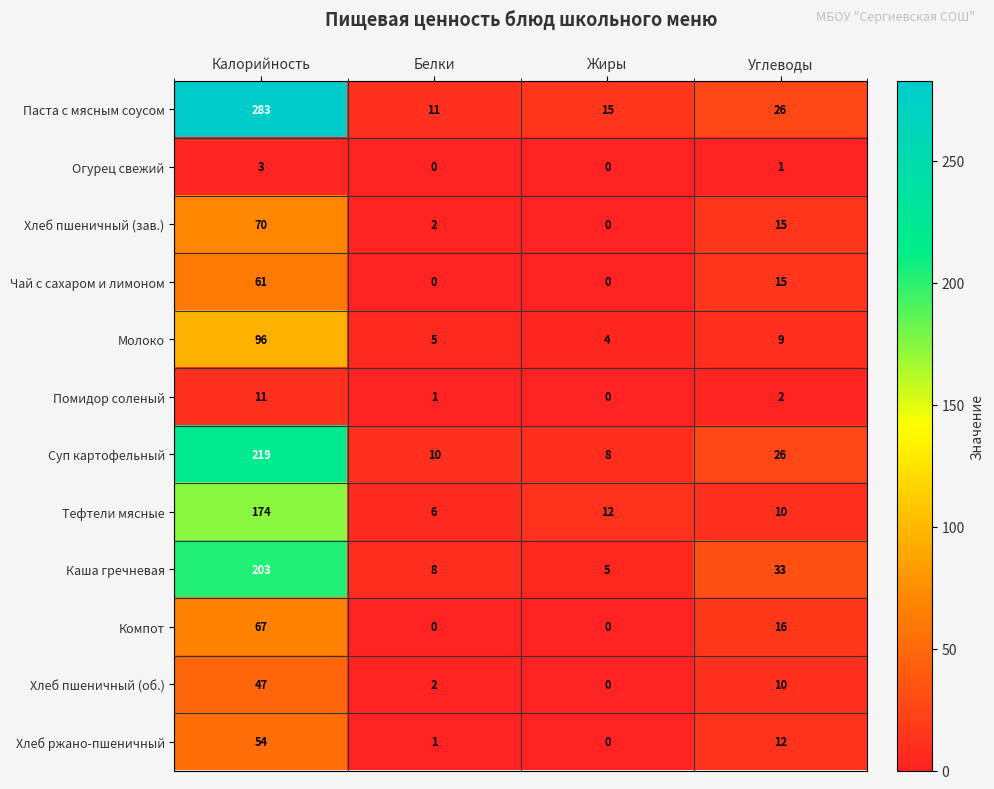

Which series has the largest total across all categories?

Паста с мясным соусом